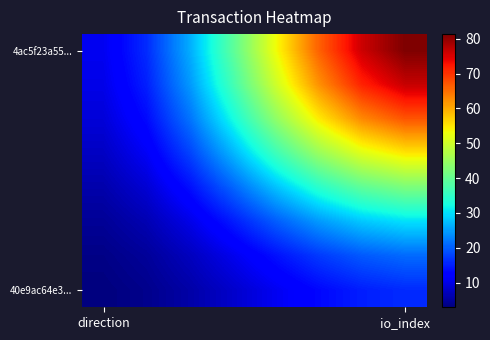

At which category does the chart reach its minimum across all series?

direction